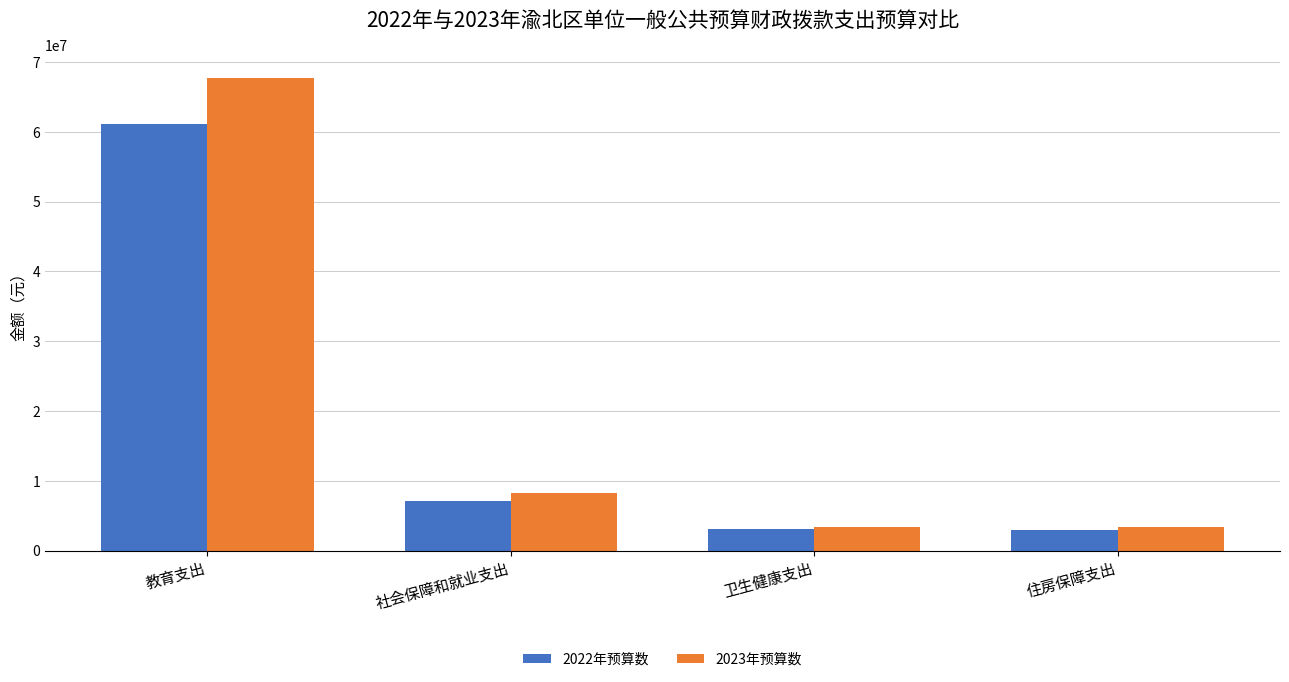

What are all the series names shown in the legend?

2022年预算数, 2023年预算数